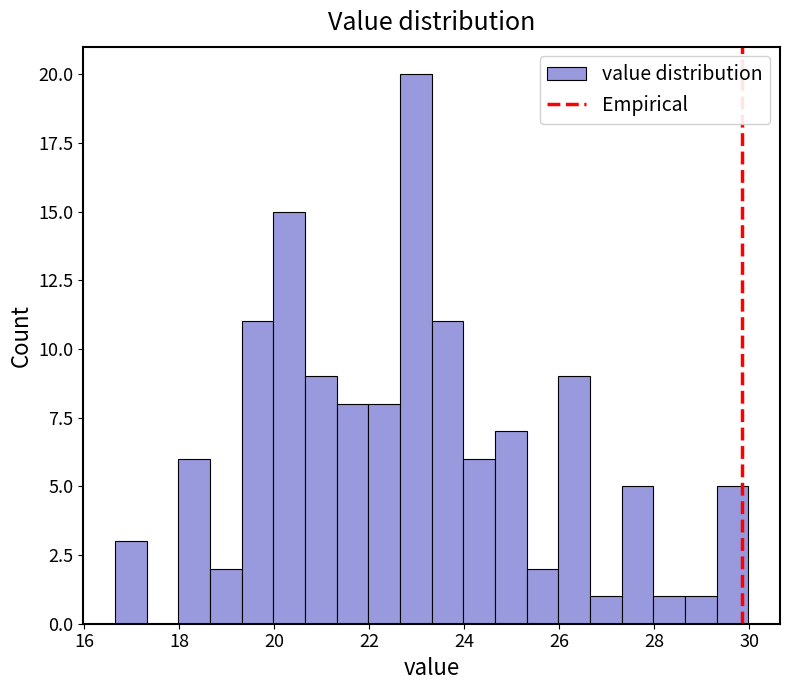

Read against the x-axis, roughly where is the centre of the tallest bar?

23.0